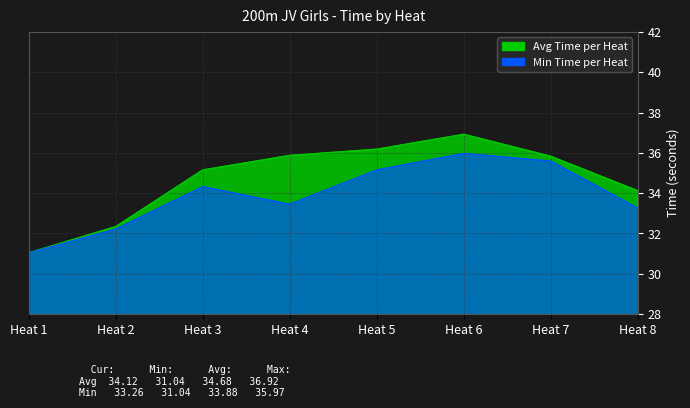

Reading right to left, list all the values displayed in this chart.

Avg Time per Heat _line: 34.1	35.8	36.9	36.2	35.9	35.1	32.3	31.0
Min Time per Heat _line: 33.3	35.6	36.0	35.1	33.5	34.3	32.2	31.0